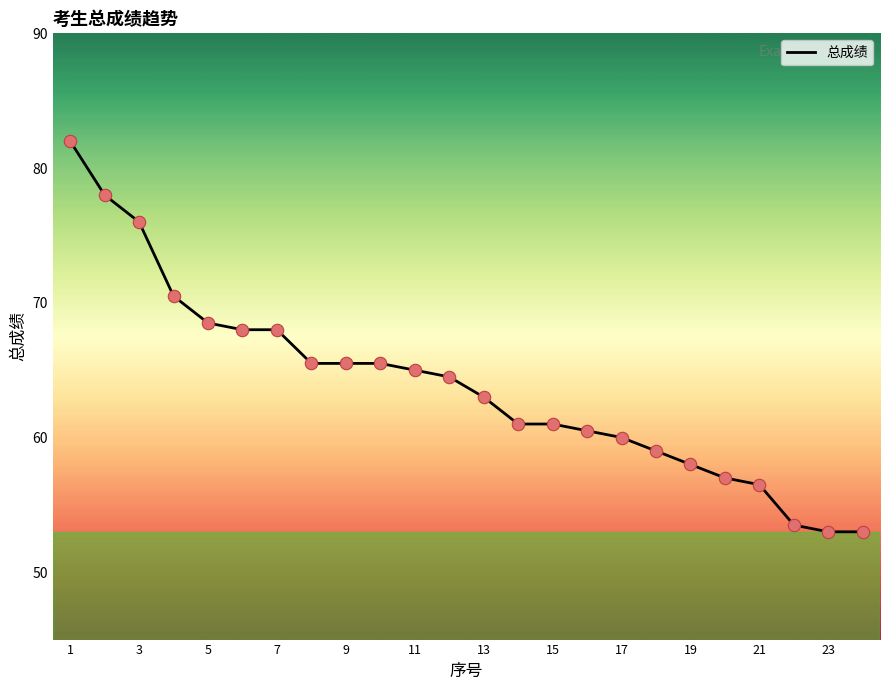

What is the greatest value displayed?

82.0